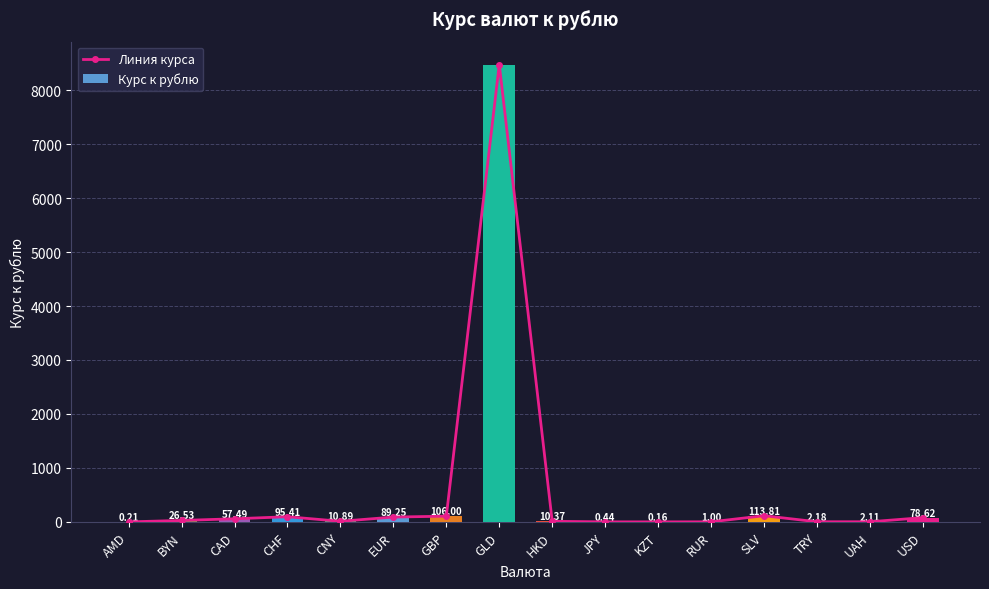

What is the label of the 8th bar from the left?

GLD